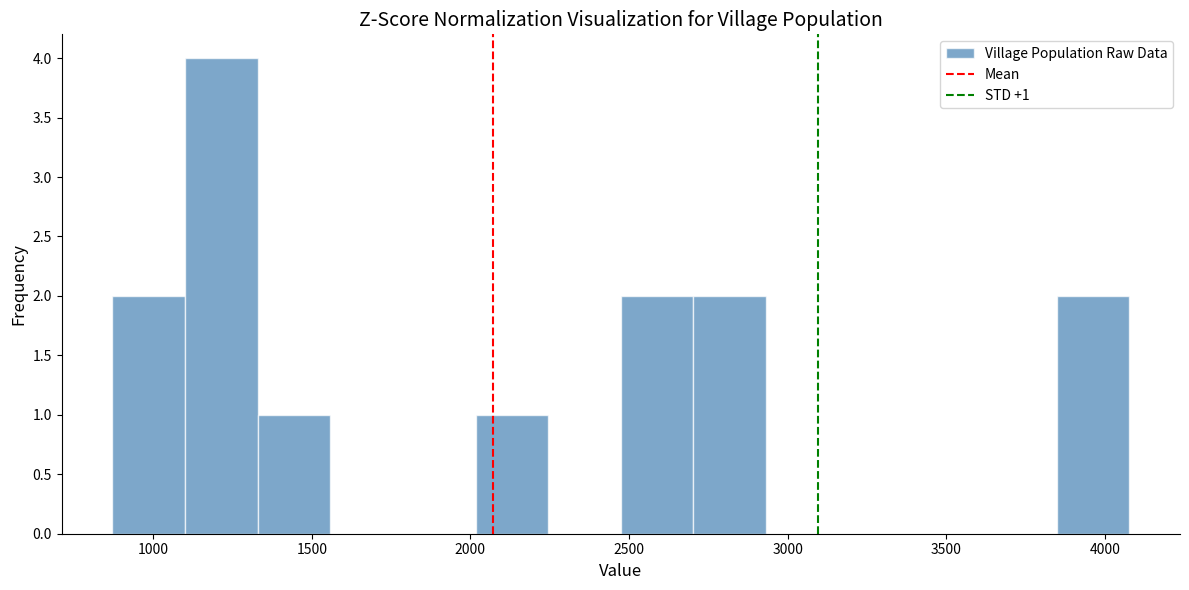

Which range on the x-axis has the tallest bar?

1100 to 1350